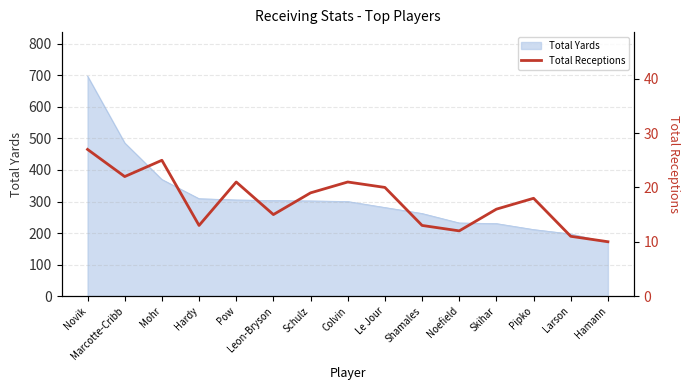

Does the chart display data point markers on the line(s)?

No